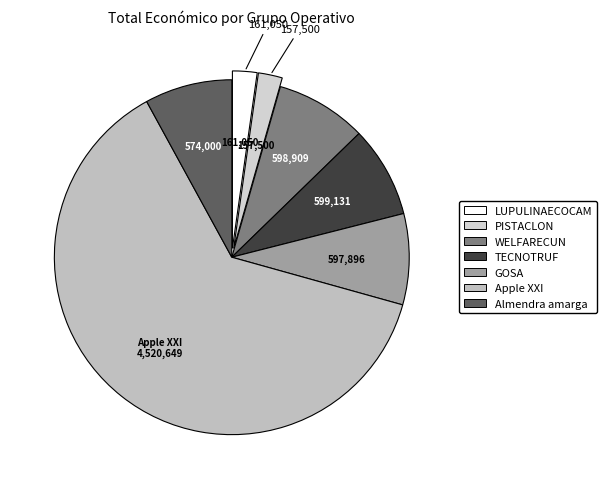

Which category has the biggest portion of the pie?

Apple XXI